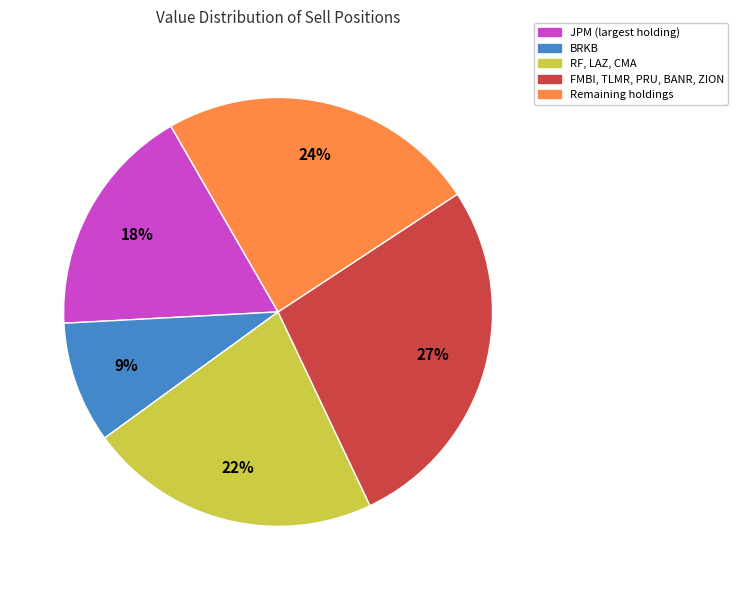

To the nearest percent, what is the average slice percentage?

20%